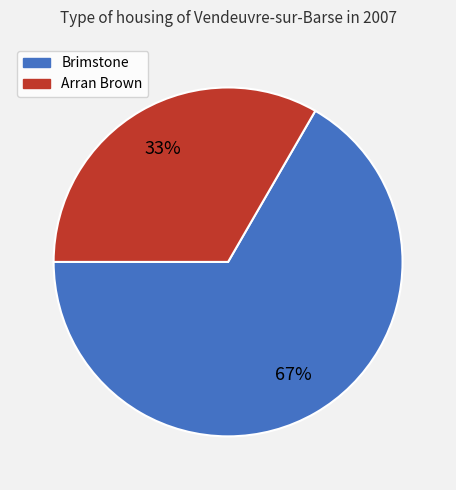

Combined, do Brimstone and Arran Brown account for over 50%?

Yes